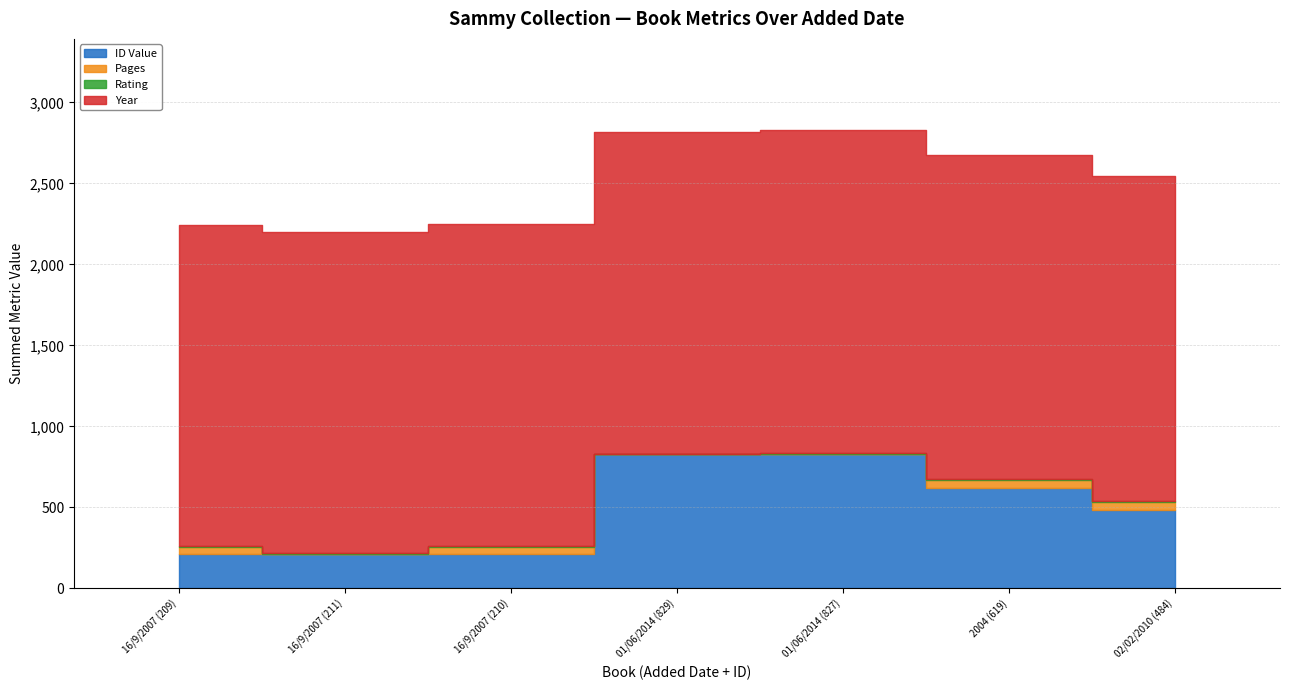

What is the label of the 5th bar from the left?

01/06/2014 (827)